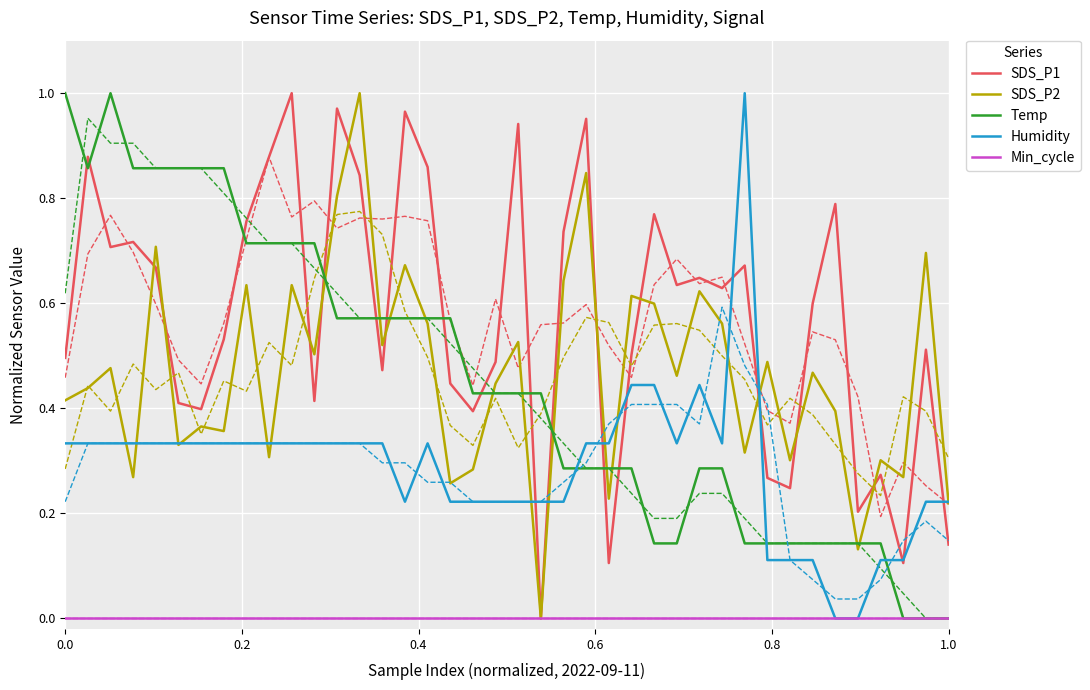

Does the chart have visible grid lines?

Yes